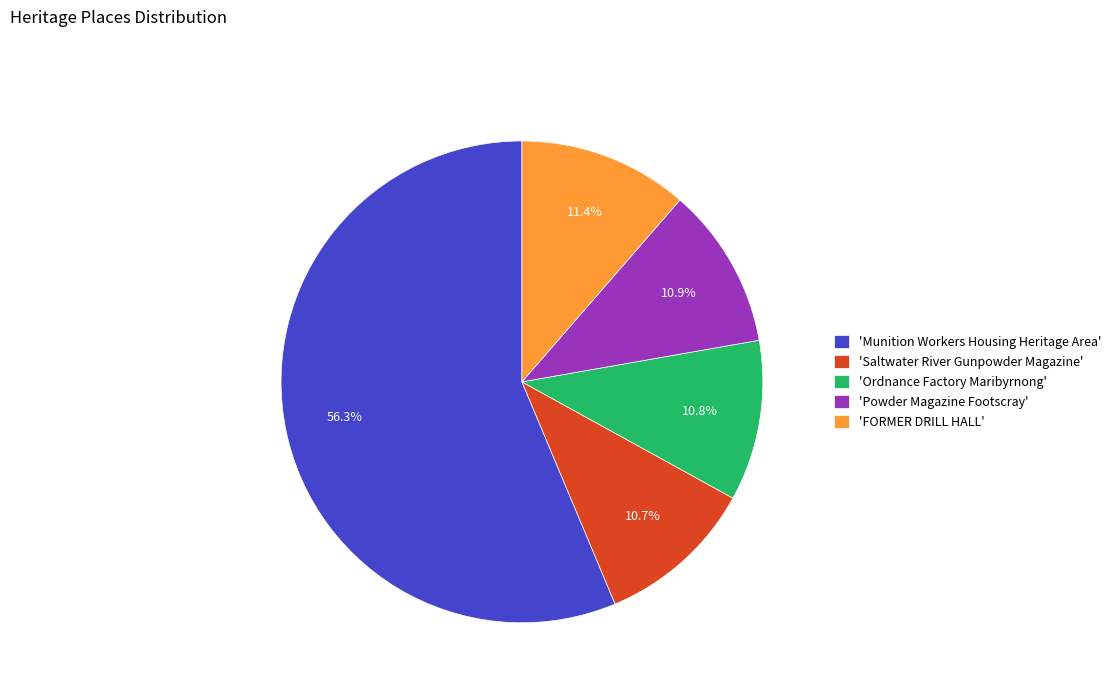

To the nearest percent, what is the difference between the largest and smallest slice percentages?

46%